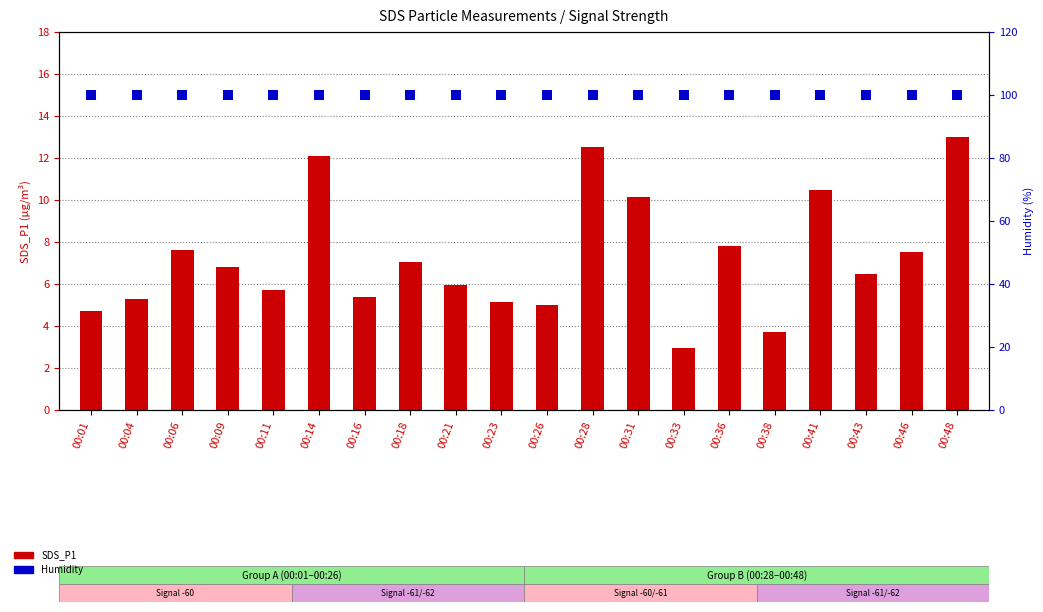

List the series in order of their peak value, highest first.

Humidity, SDS_P1